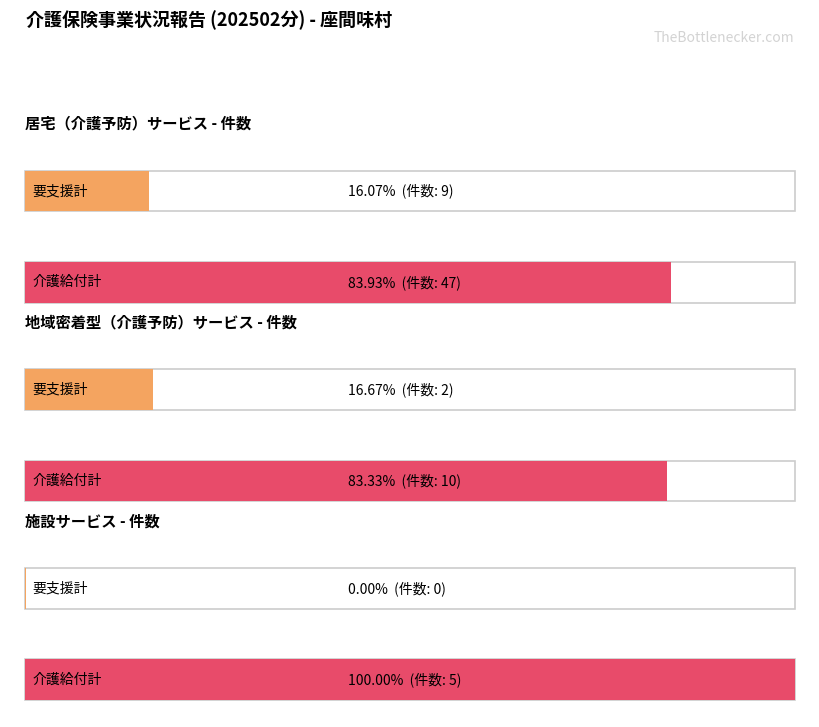

Is the value of 地域密着型（介護予防）サービス at 要支援1 greater than the value of 居宅（介護予防）サービス at 要支援2?

No